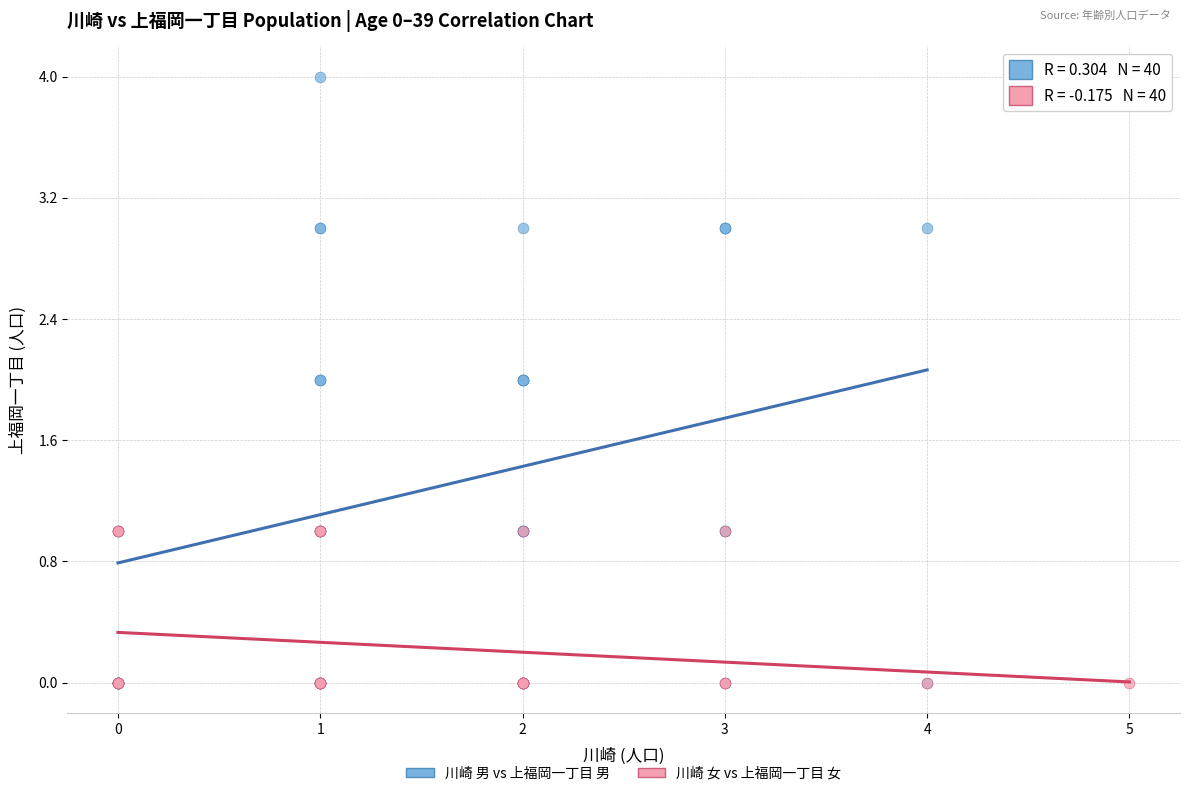

Which series has the widest spread of Y values?

川崎 男 vs 上福岡一丁目 男